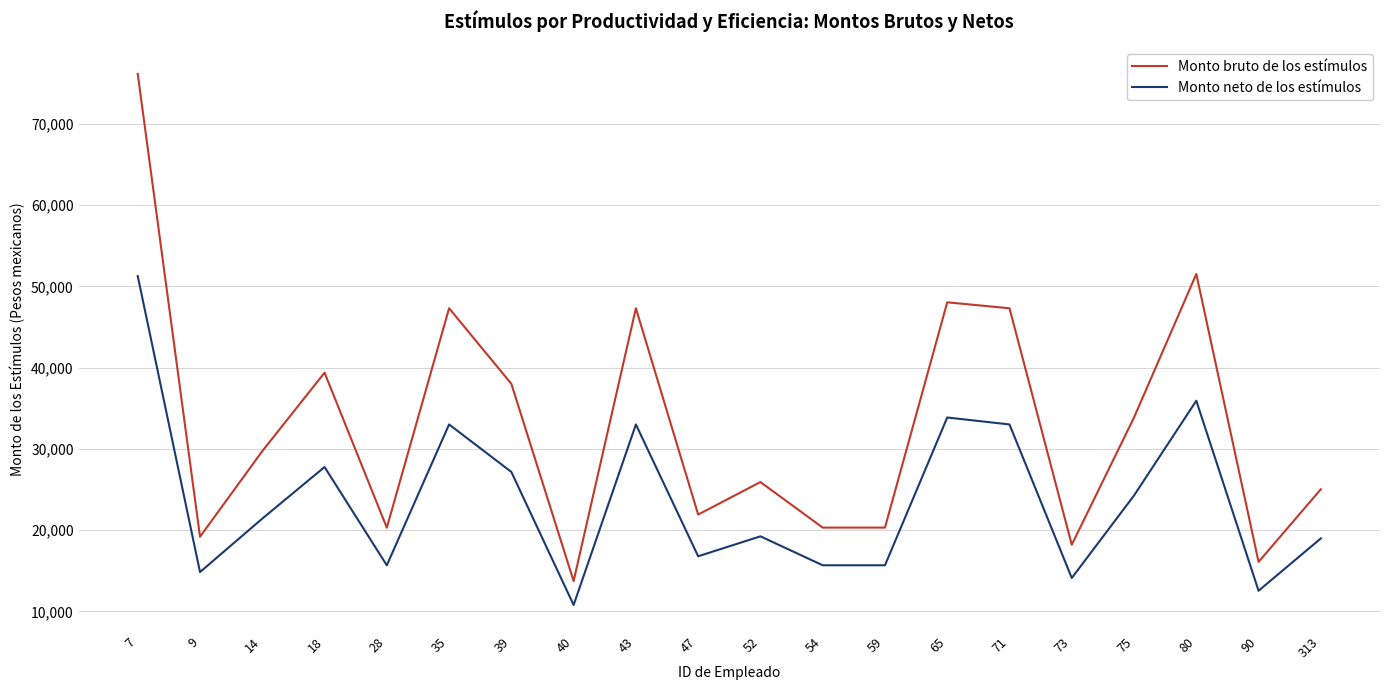

How many lines are shown in the chart?

2